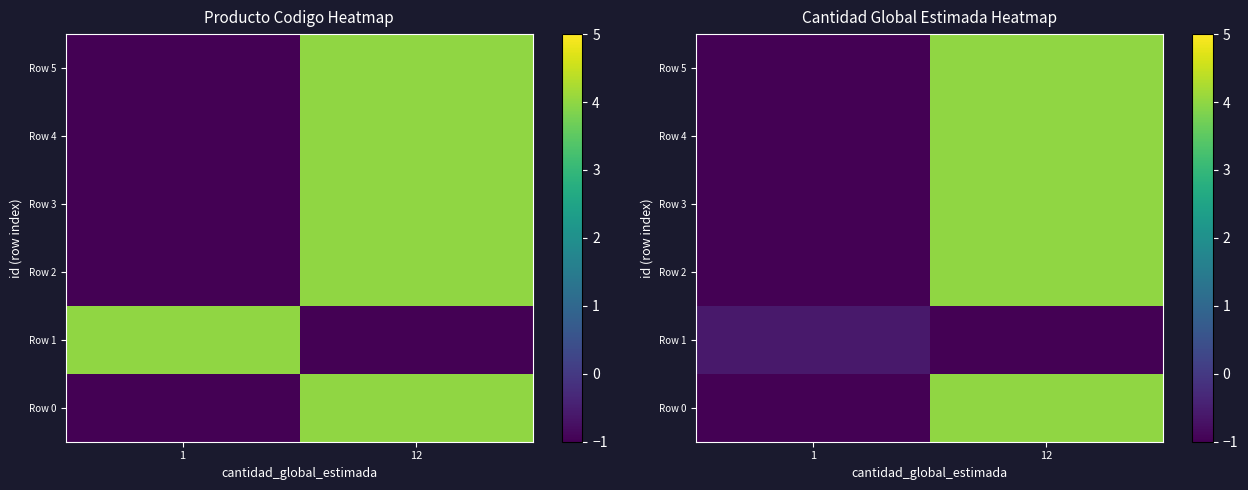

What is the spread (max minus min) of values at 12?

5.0